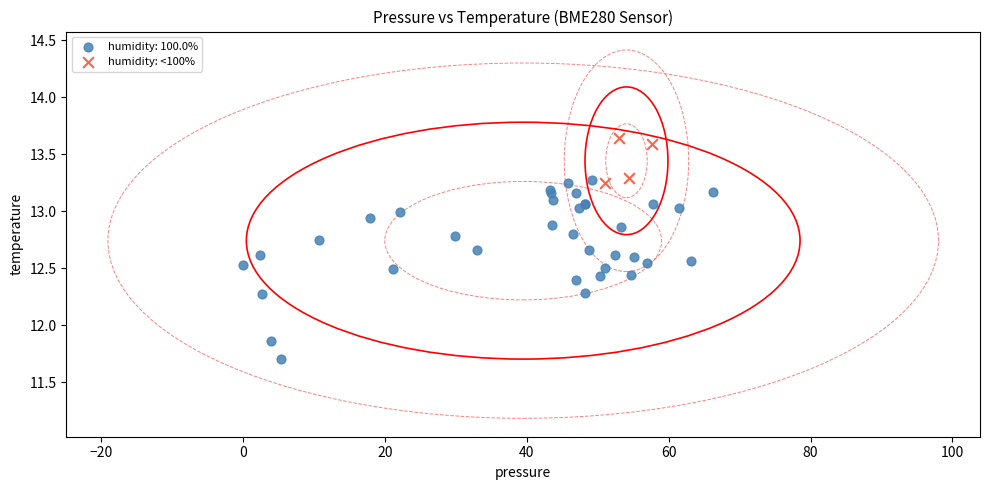

Which series has the largest Y range (max minus min)?

humidity: 100.0%